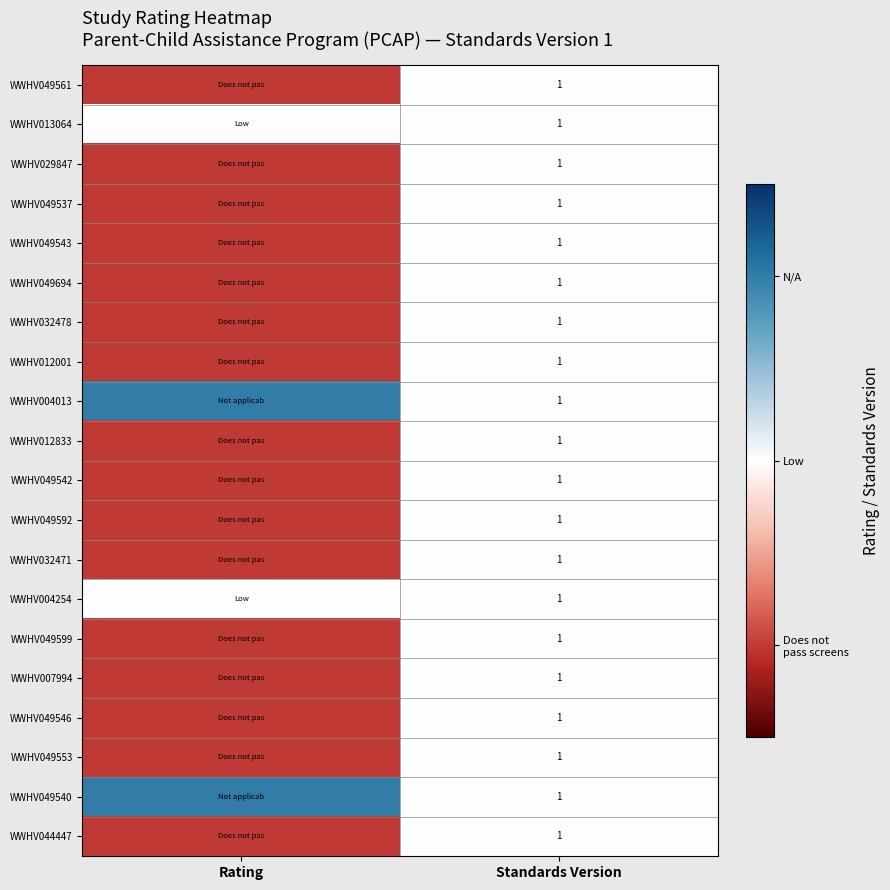

The value of WWHV007994 at Standards Version is 1. True or false?

True